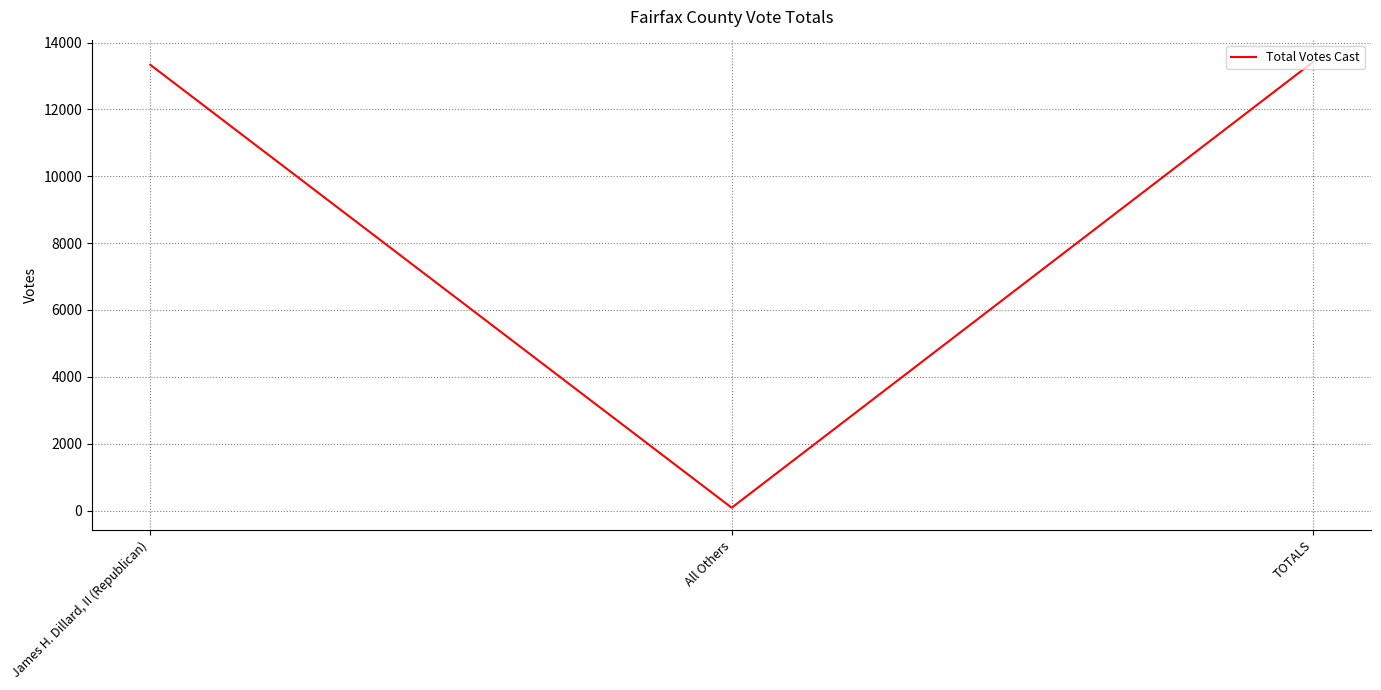

What is the greatest value displayed?

13420